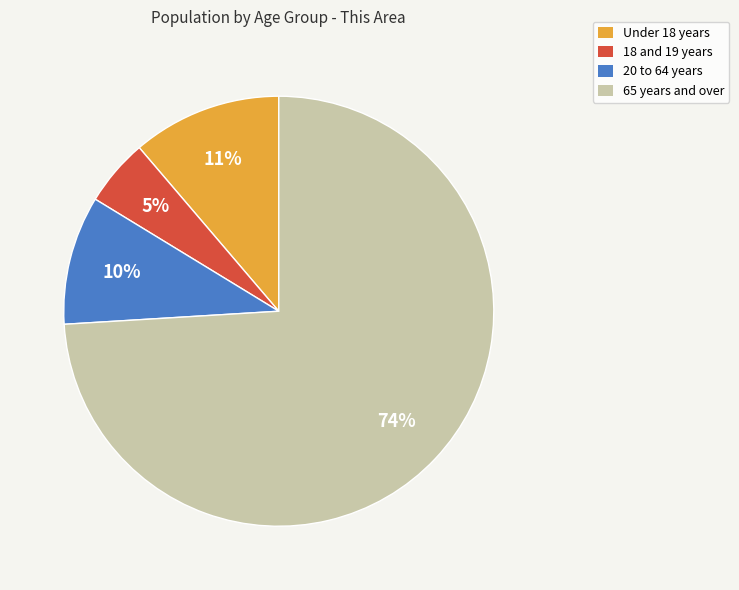

To the nearest percent, what is the combined percentage of 20 to 64 years and 65 years and over?

84%